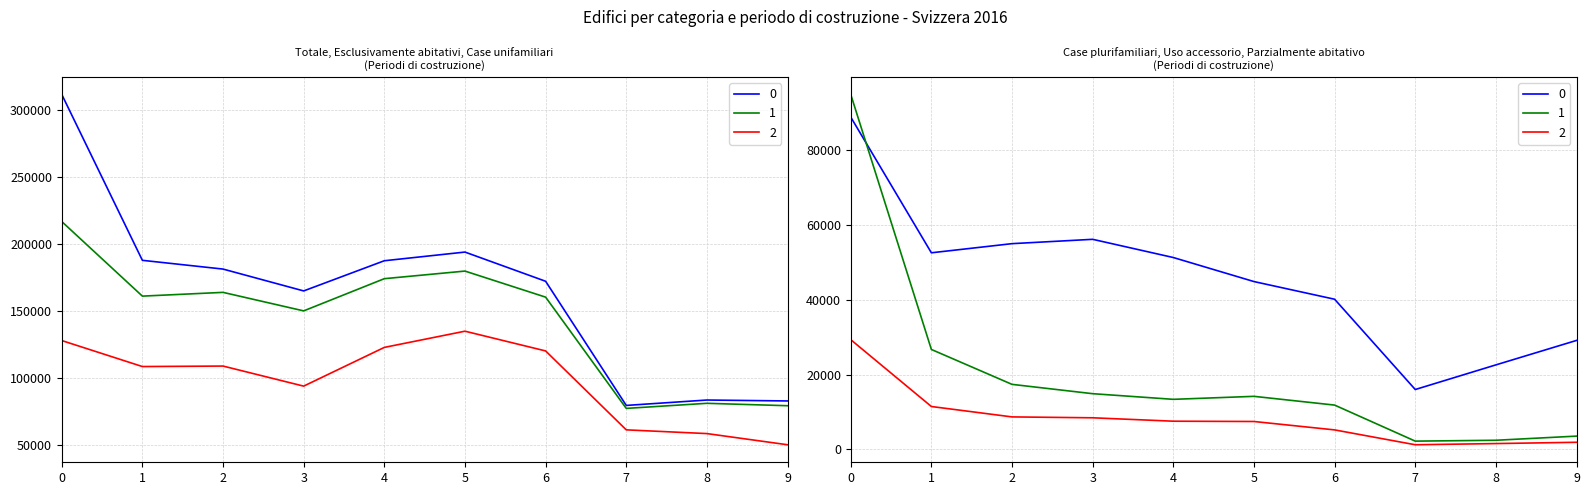

Reading right to left, extract all data points from this chart.

Totale abitativo: 83042	83730	79702	172399	194200	187723	165188	181508	188035	311947
Esclusivamente abitativi: 79483	81281	77485	160546	180006	174330	150286	164113	161307	217013
Case unifamiliari: 50336	58675	61468	120389	135126	123022	94109	109096	108733	128144
Case plurifamiliari: 29147	22606	16017	40157	44880	51308	56177	55017	52574	88869
Uso accessorio: 3559	2449	2217	11853	14194	13393	14902	17395	26728	94934
Parzialmente abitativo: 1912	1565	1248	5221	7467	7548	8458	8695	11474	29353